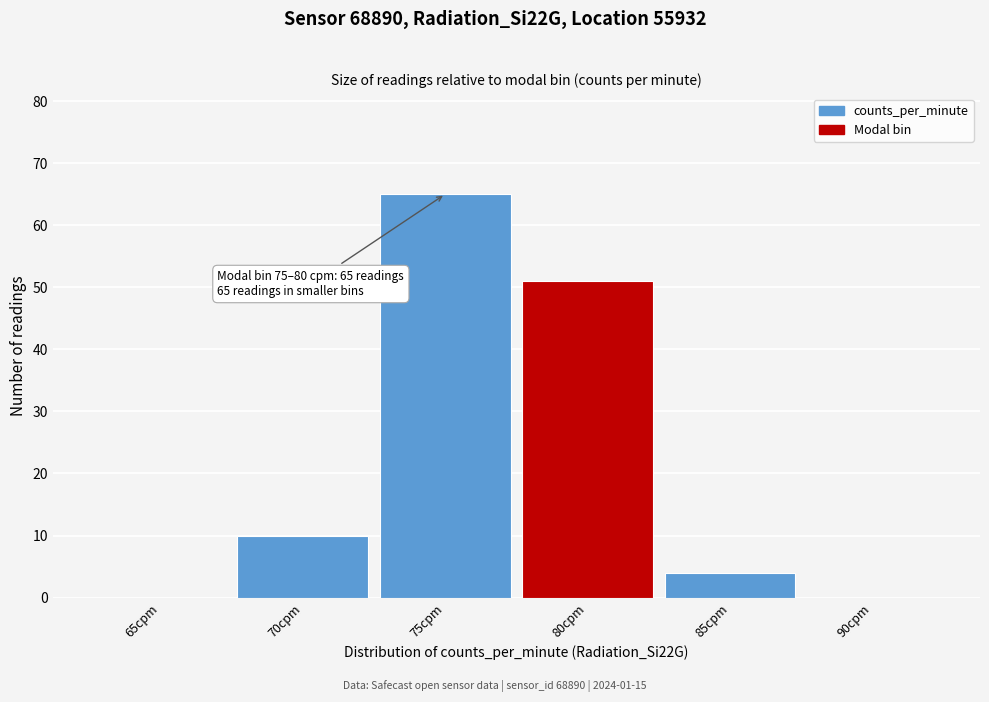

Reading right to left, transcribe all the data shown in this chart.

90cpm=0	85cpm=4	80cpm=51	75cpm=65	70cpm=10	65cpm=0